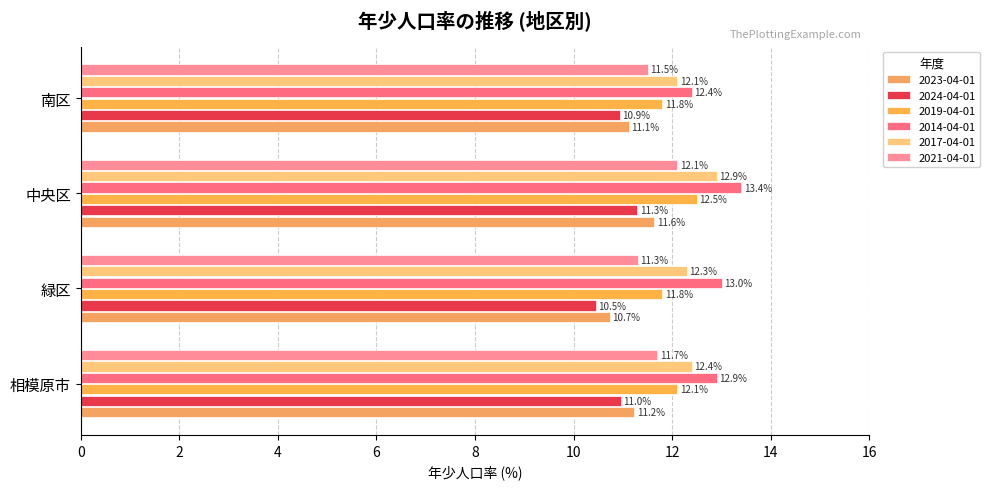

The 2017-04-01 series shows 3.8 at 相模原市. True or false?

False